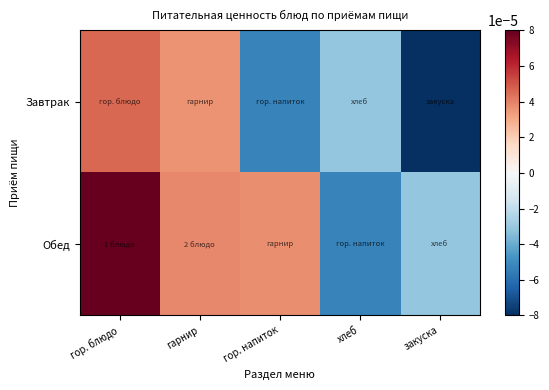

At how many categories does at least one series exceed 0?

3